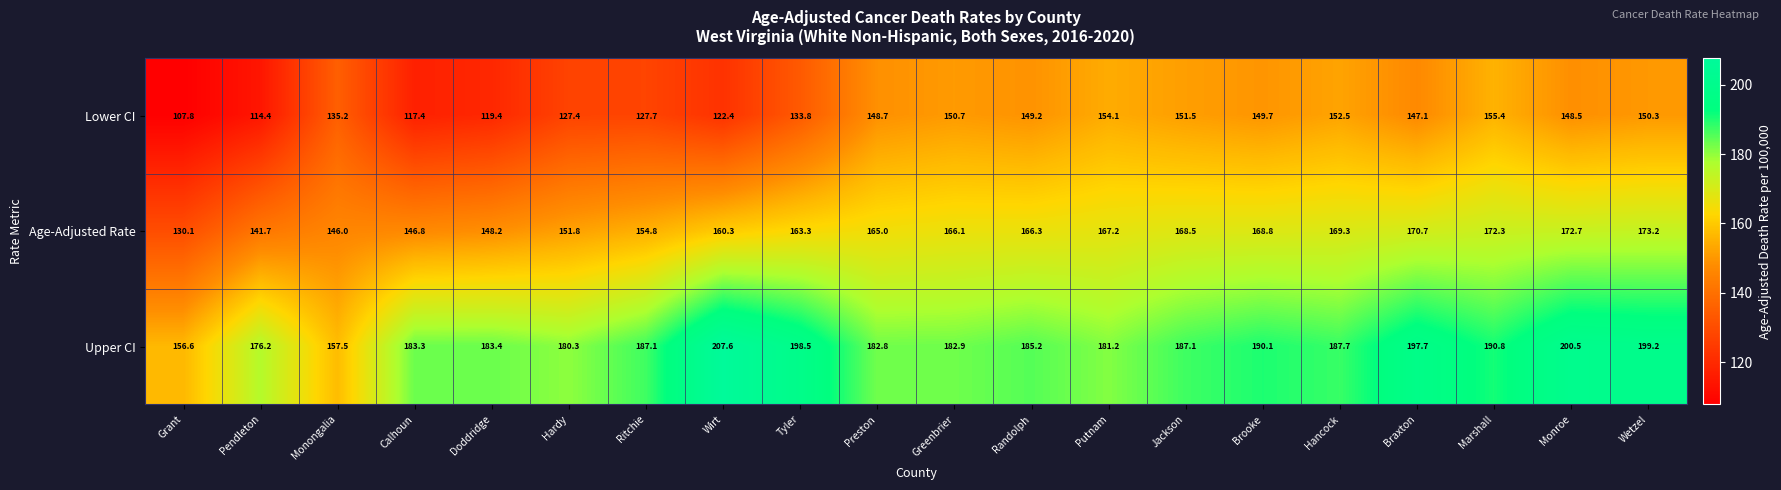

Count the number of data series in this chart.

3